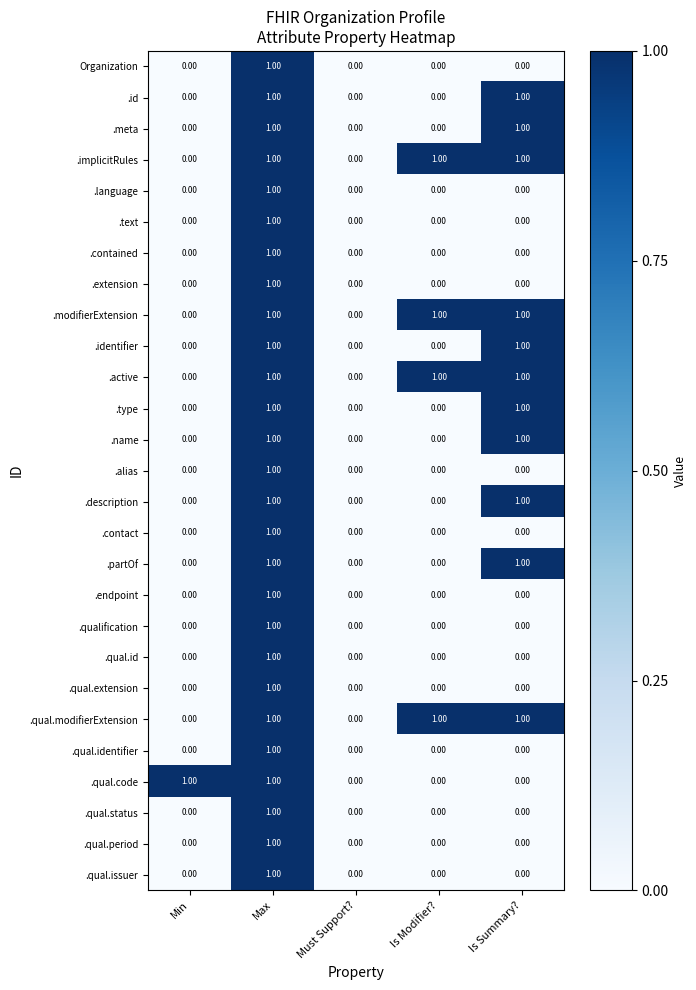

Which category has the highest value in the .qual.period series?

Max